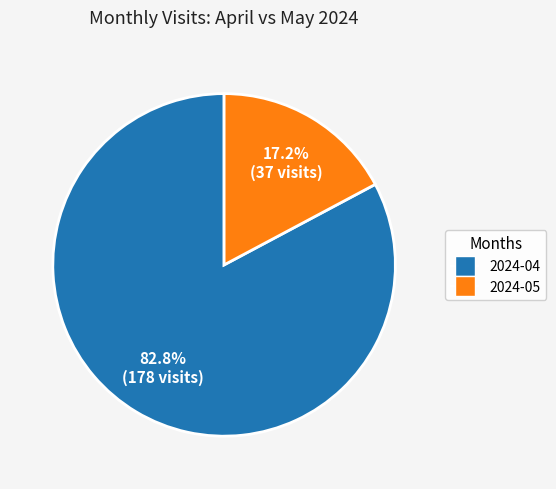

Which category has the smallest portion of the pie?

2024-05